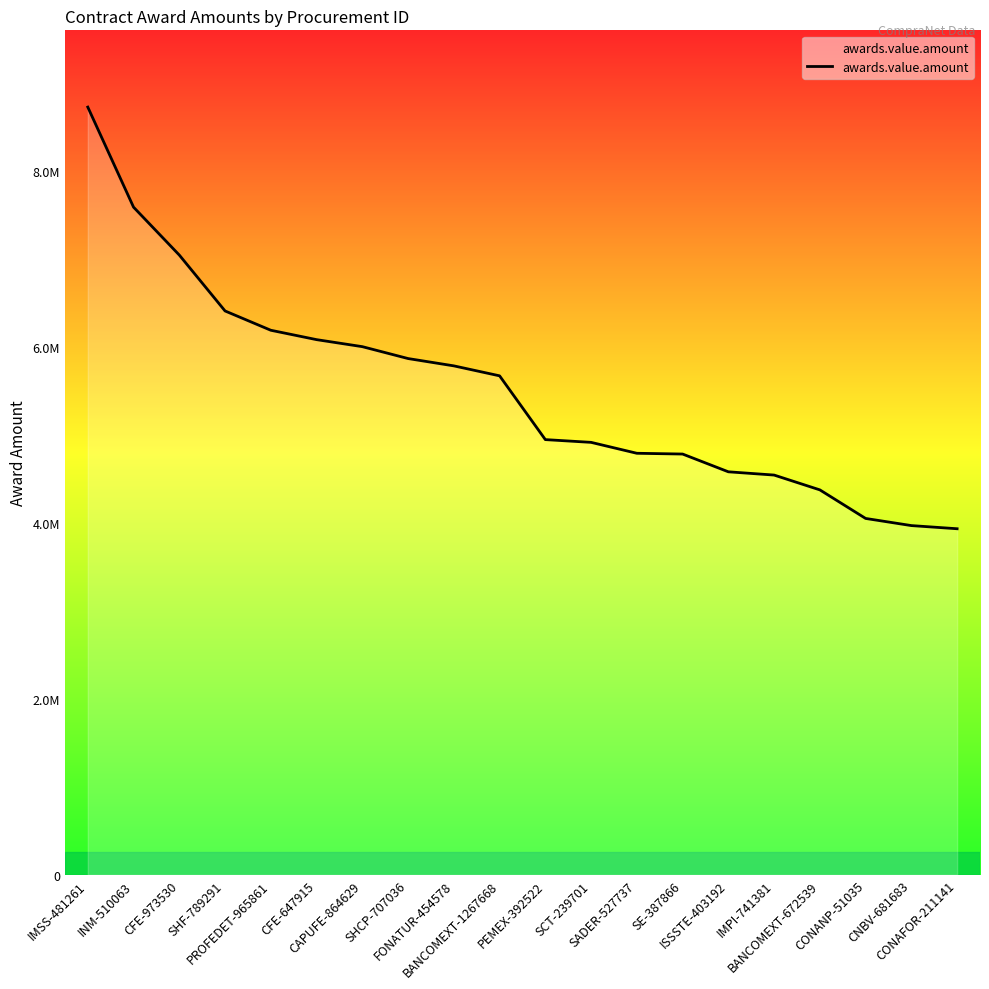

True or false: the data shows 1960365.0 at CNBV-681683.

False